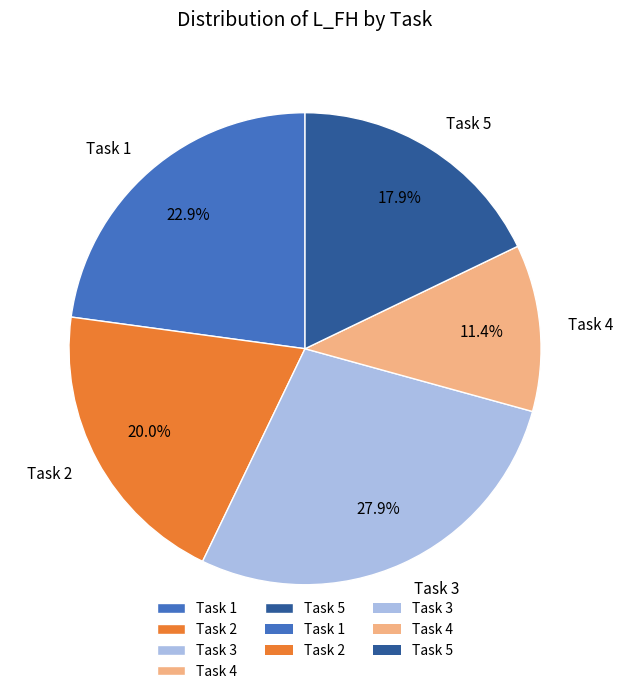

The Task 2 slice represents 20% of the pie. True or false?

True